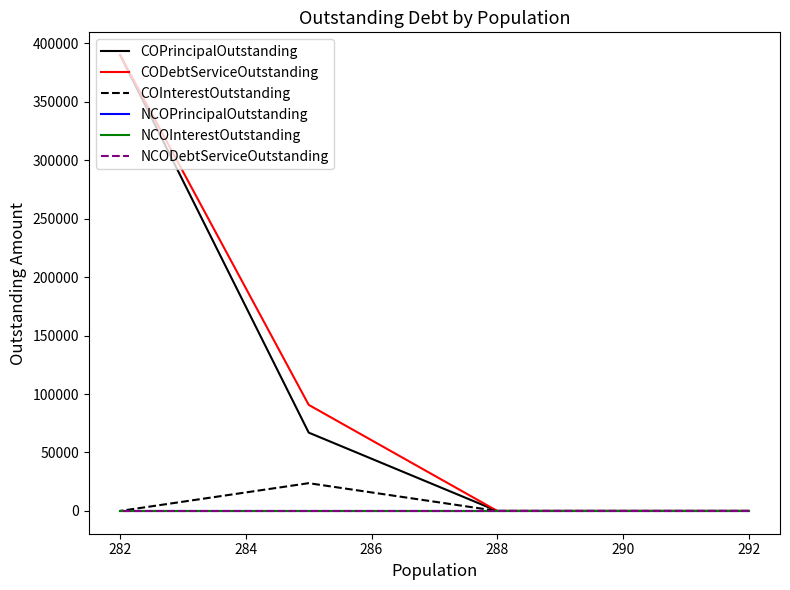

What is the greatest value displayed?

390000.0